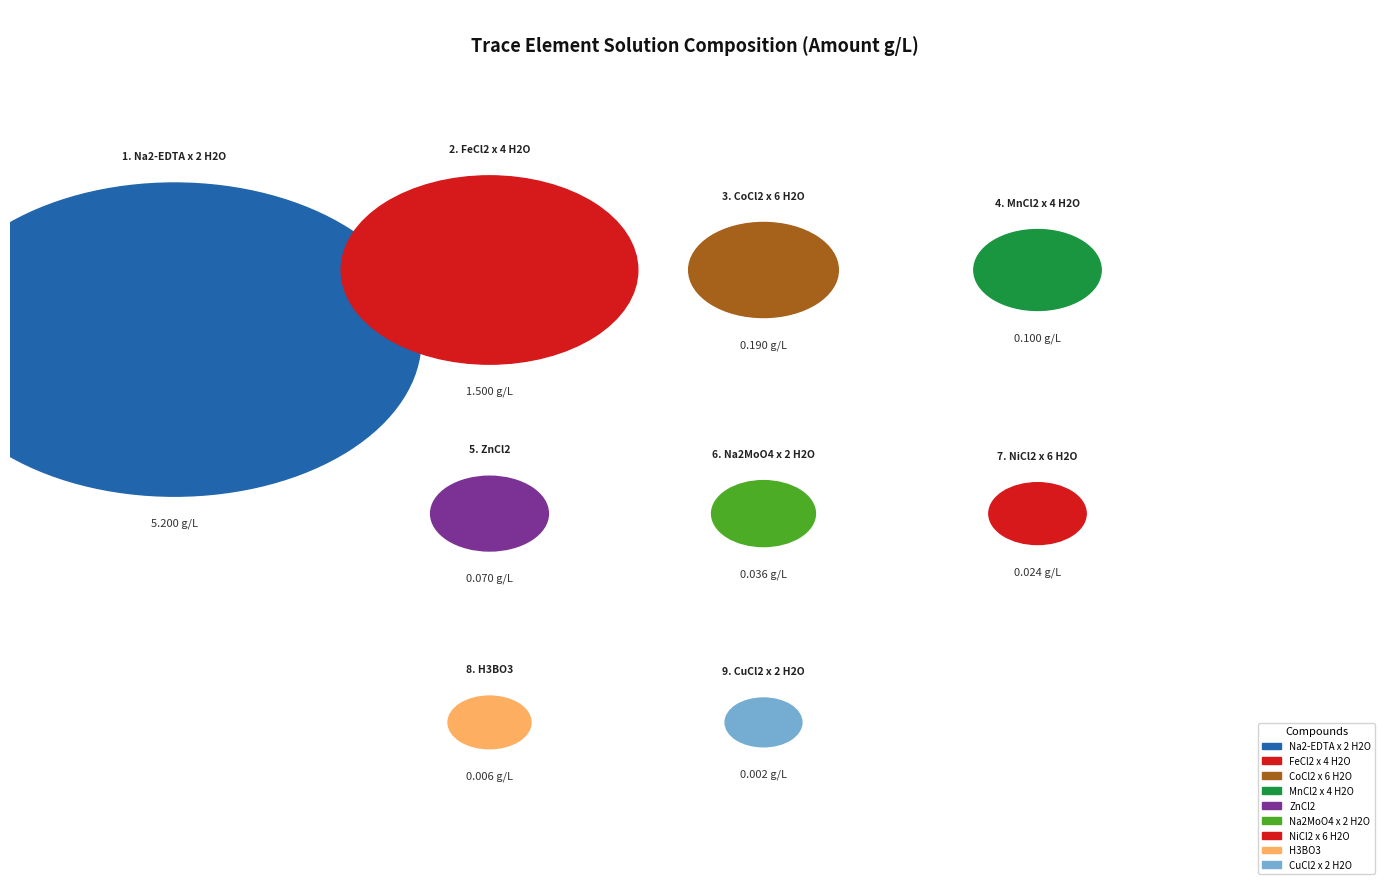

Which category accounts for the majority?

Na2-EDTA x 2 H2O